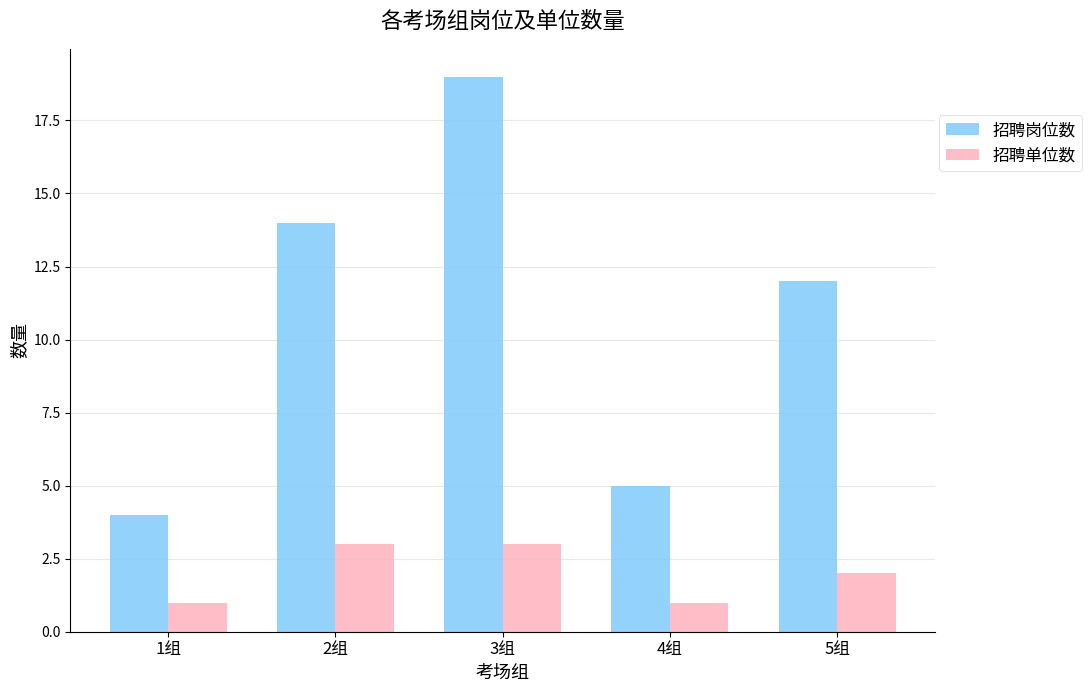

At which category is the sum across all series the highest?

3组